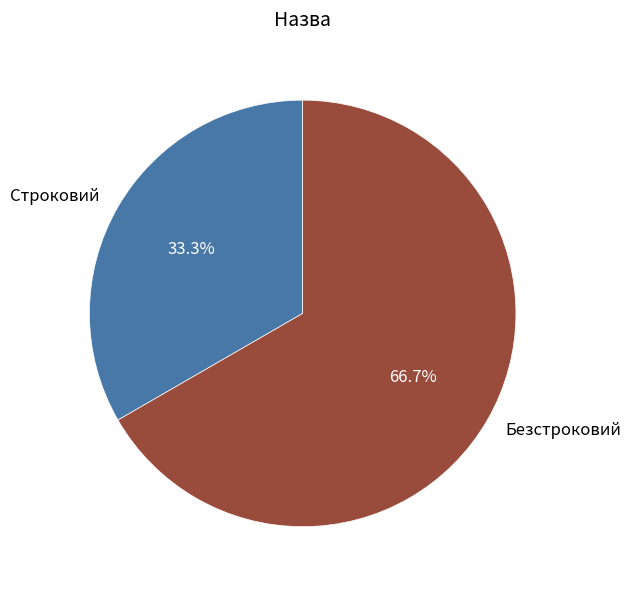

How many slices are in this pie chart?

2